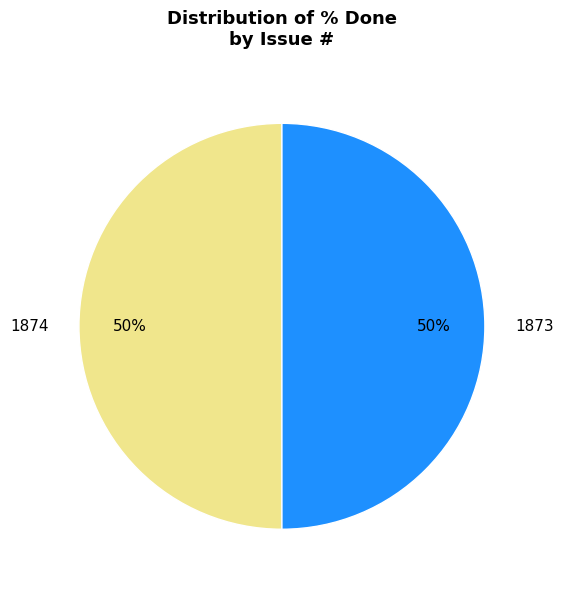

True or false: 1873 accounts for 62% of the total.

False